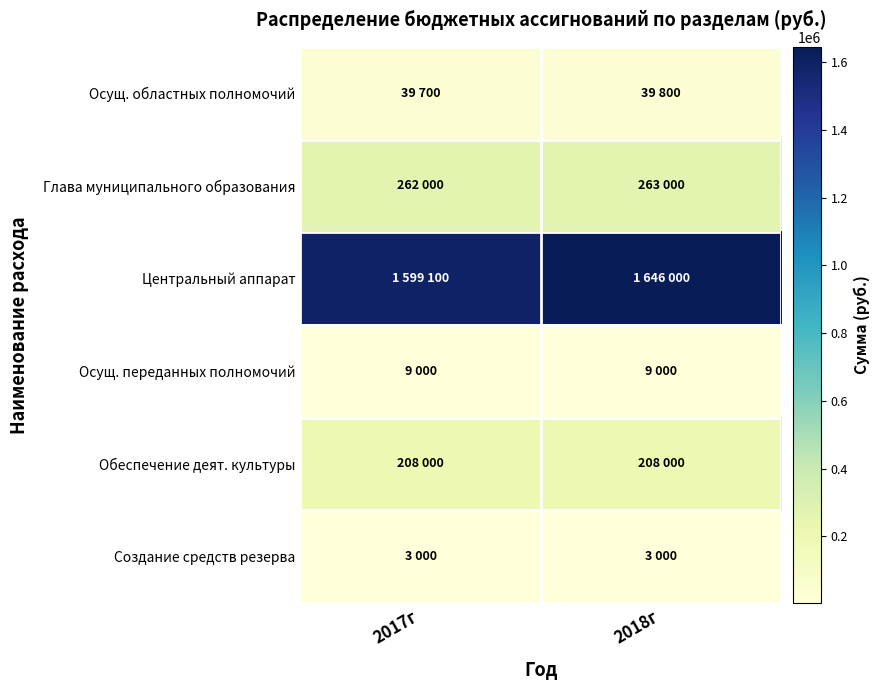

What is the smallest value displayed?

3000